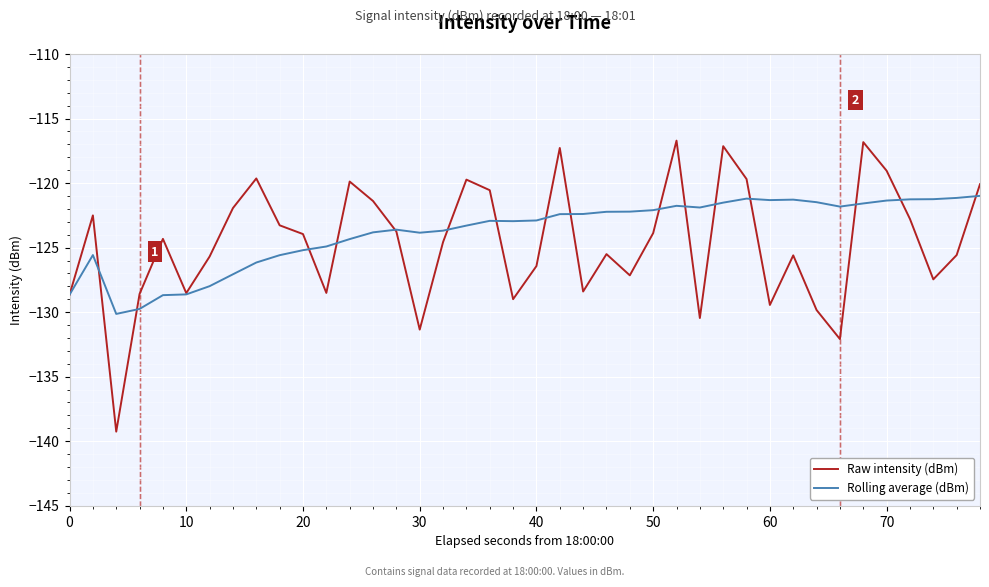

Which series has the largest range (max minus min)?

Raw intensity (dBm)